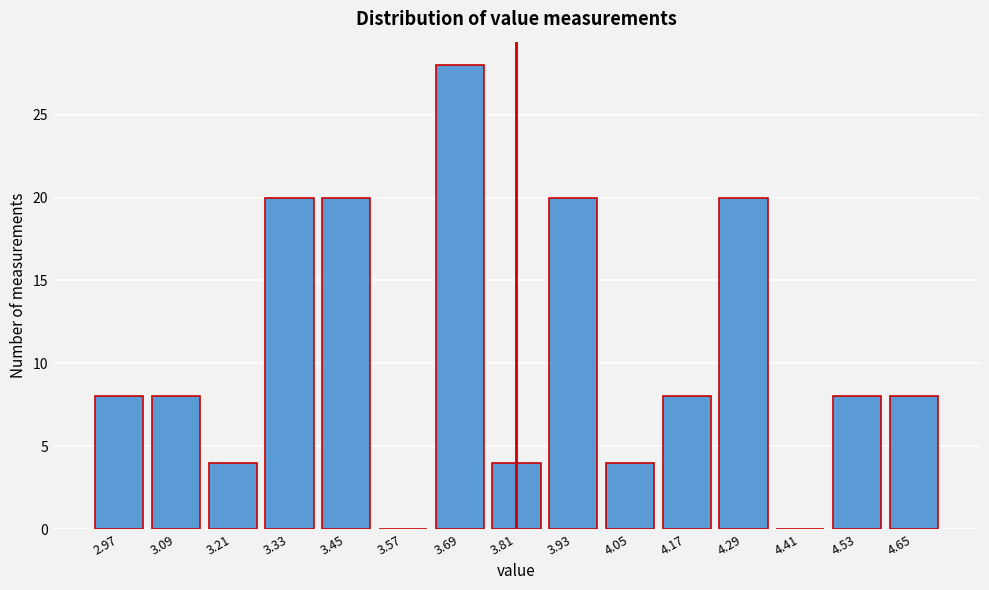

Reading left to right, list all the values displayed in this chart.

2.97=8	3.09=8	3.21=4	3.33=20	3.45=20	3.57=0	3.69=28	3.81=4	3.93=20	4.05=4	4.17=8	4.29=20	4.41=0	4.53=8	4.65=8